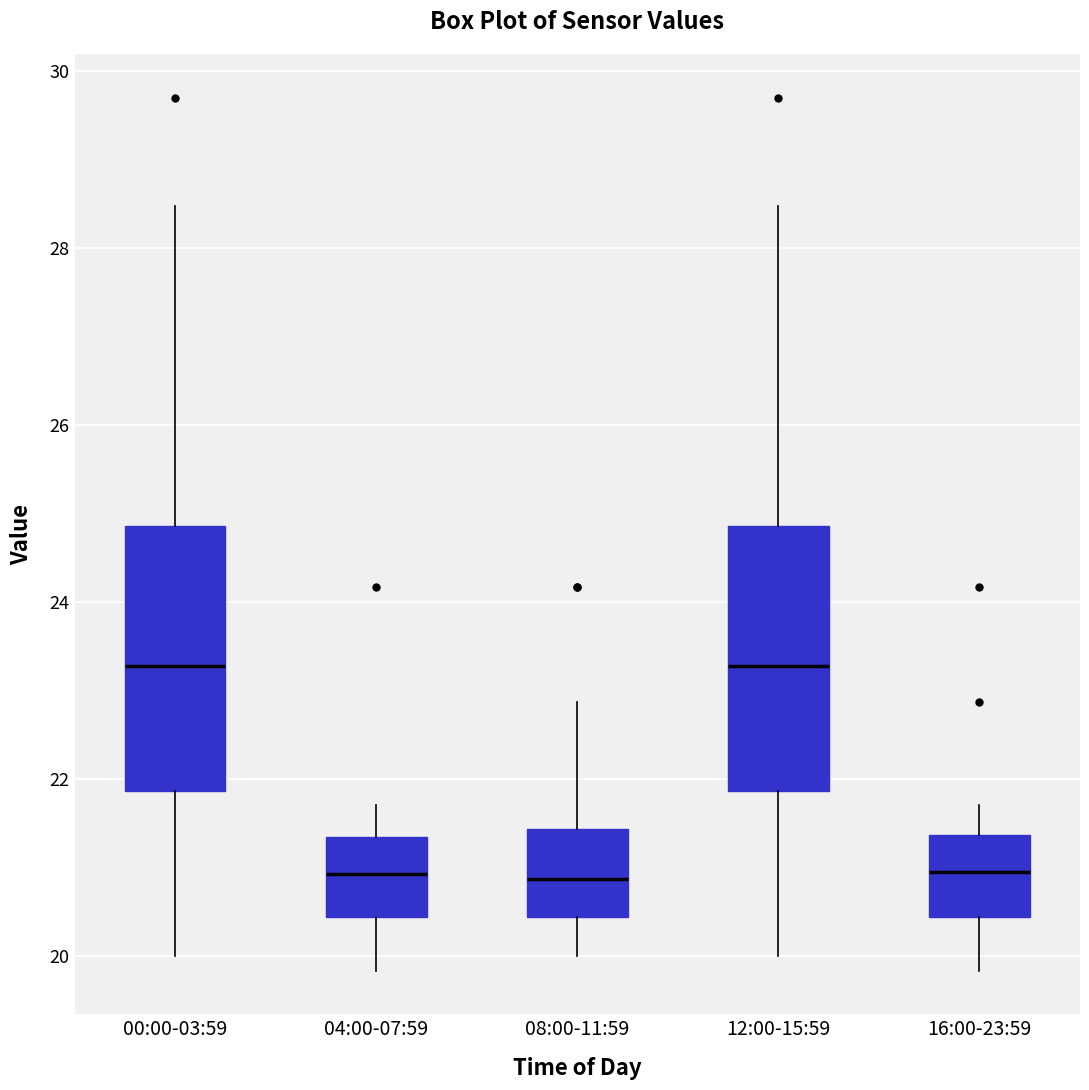

Reading left to right, read every box against the y-axis: the position of its median line, the range the box covers, and the ends of its whiskers. The values are not printed on the chart, so give them approximately, as read against the axis.

00:00-03:59: median 23.2, box 21.8 to 24.8, whiskers 20.0 to 28.4
04:00-07:59: median 21.0, box 20.4 to 21.4, whiskers 19.8 to 21.8
08:00-11:59: median 20.8, box 20.4 to 21.4, whiskers 20.0 to 22.8
12:00-15:59: median 23.2, box 21.8 to 24.8, whiskers 20.0 to 28.4
16:00-23:59: median 21.0, box 20.4 to 21.4, whiskers 19.8 to 21.8